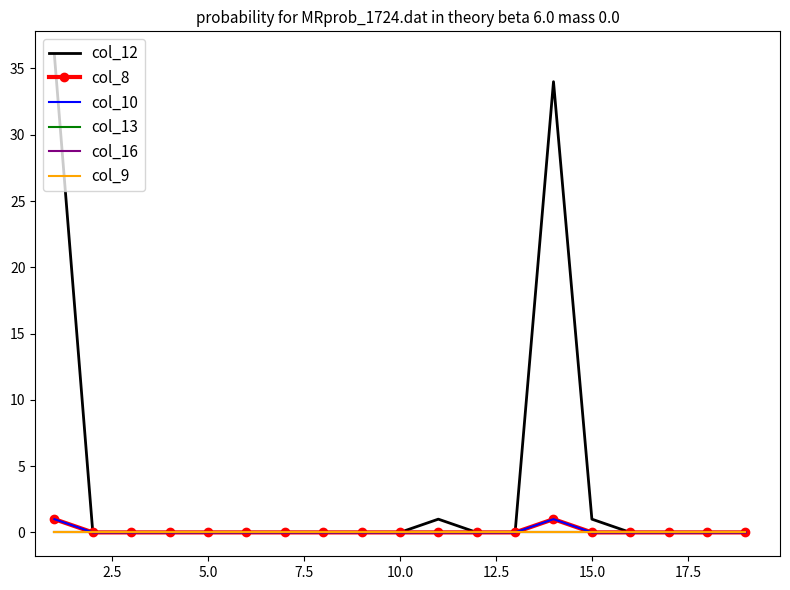

Which series has the largest total across all categories?

col_12